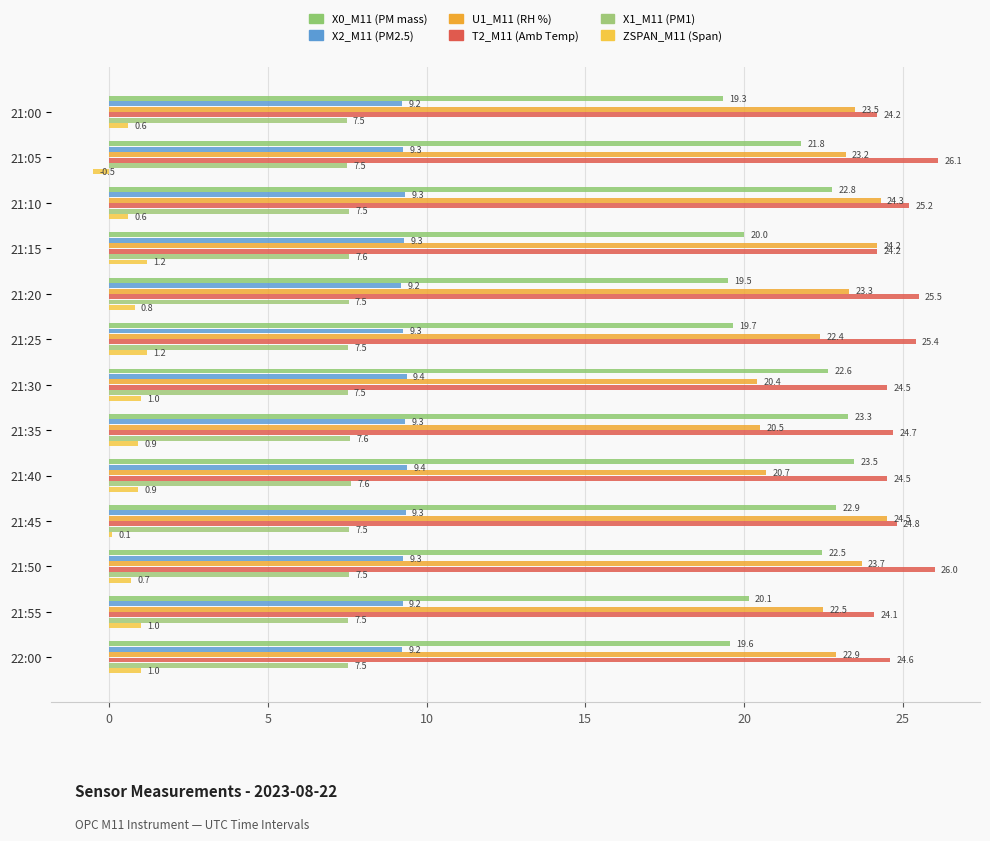

How many data points in U1_M11 (RH %) are less than 23?

6